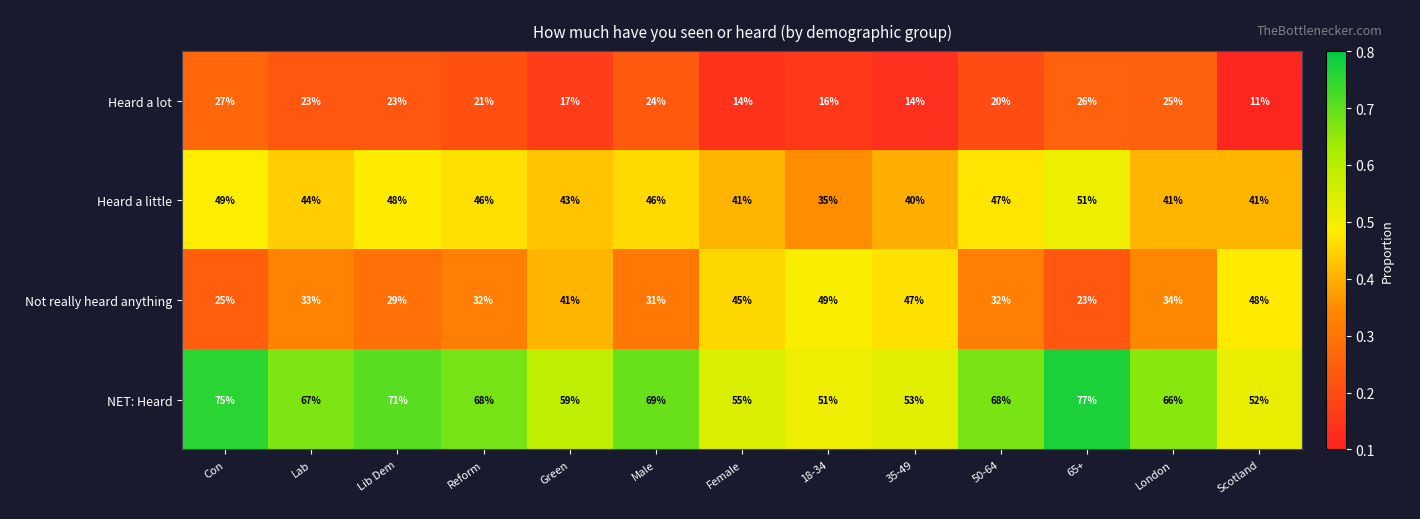

At which category is the sum across all series the highest?

65+